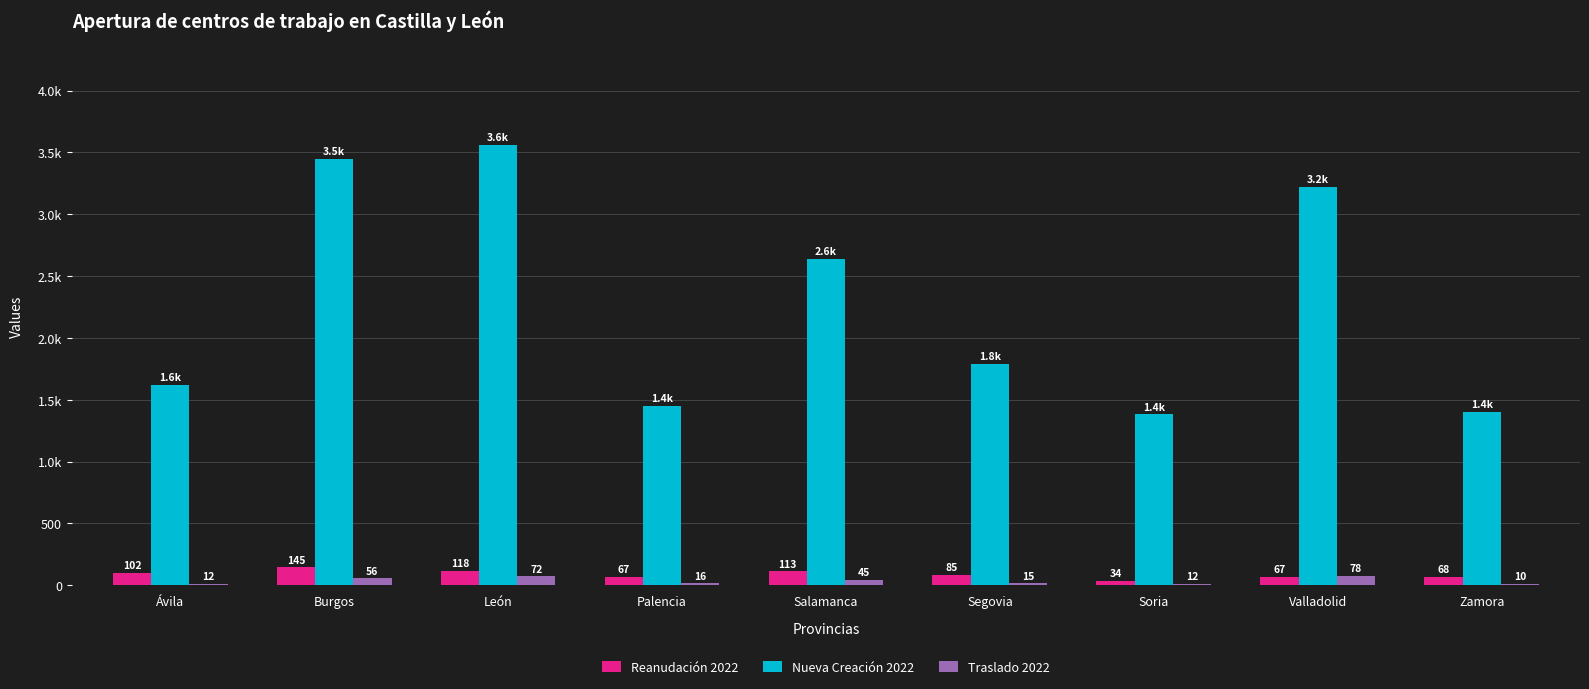

What are all the series names shown in the legend?

Reanudación 2022, Nueva Creación 2022, Traslado 2022